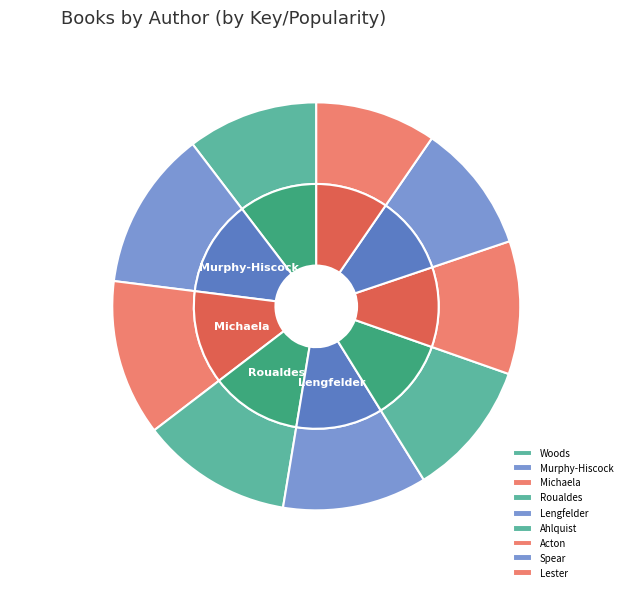

To the nearest percent, what is the difference between the largest and smallest slice percentages?

3%